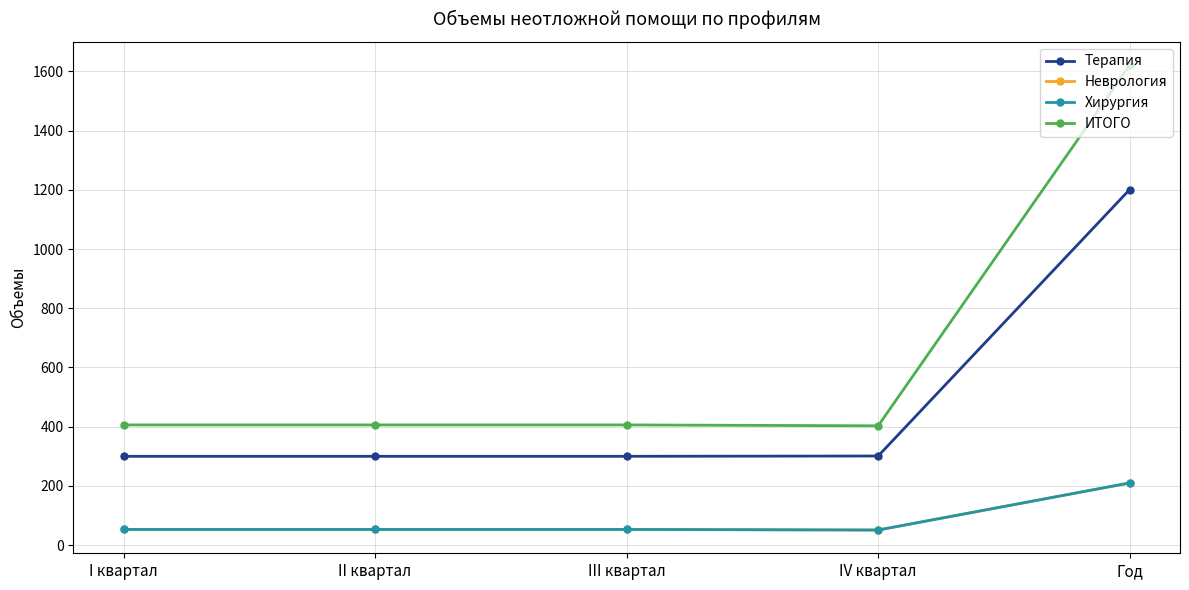

Reading left to right, extract all data points from this chart.

Терапия: I квартал=300	II квартал=300	III квартал=300	IV квартал=301	Год=1201
Неврология: I квартал=53	II квартал=53	III квартал=53	IV квартал=51	Год=210
Хирургия: I квартал=53	II квартал=53	III квартал=53	IV квартал=51	Год=210
ИТОГО: I квартал=406	II квартал=406	III квартал=406	IV квартал=403	Год=1621